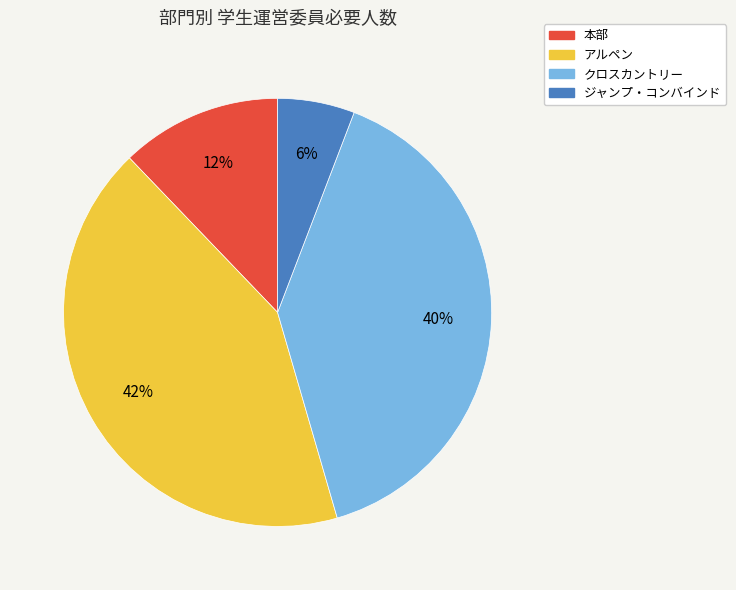

What percentage is the 本部 slice, to the nearest percent?

12%